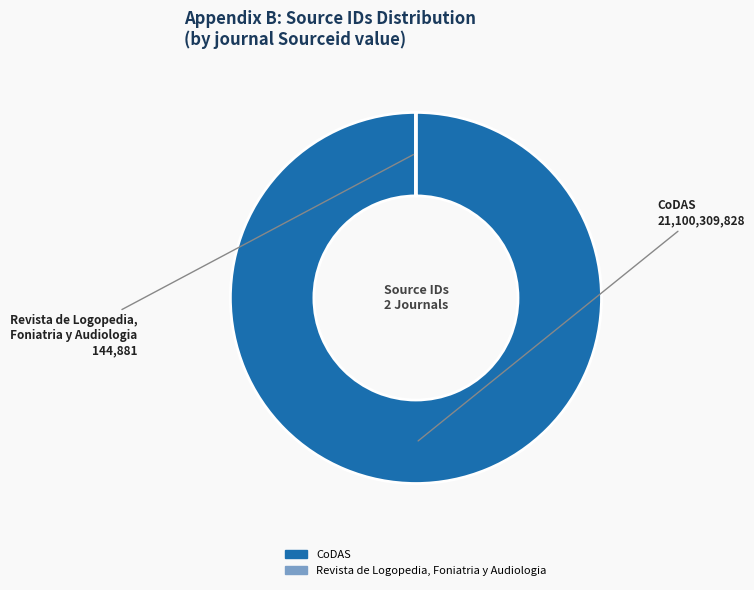

Which slice represents more than half of the pie?

CoDAS